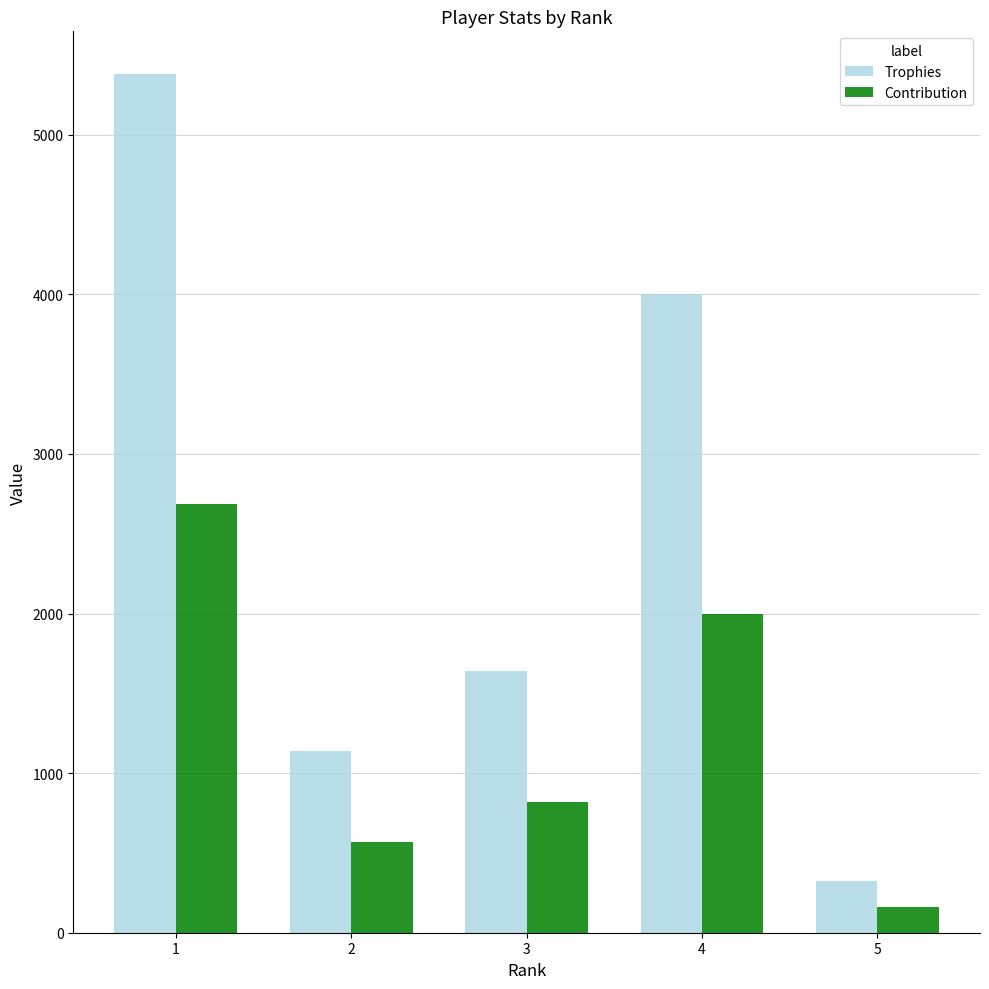

What is the spread (max minus min) of values at 1?

2690